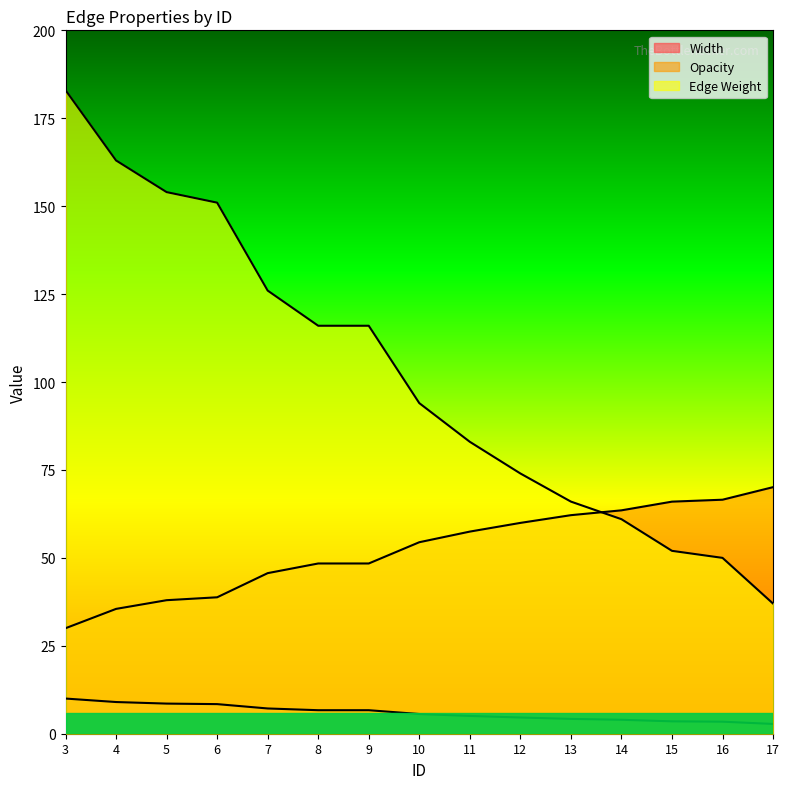

After their last crossing, which series has the higher values: Opacity or Edge Weight?

Opacity